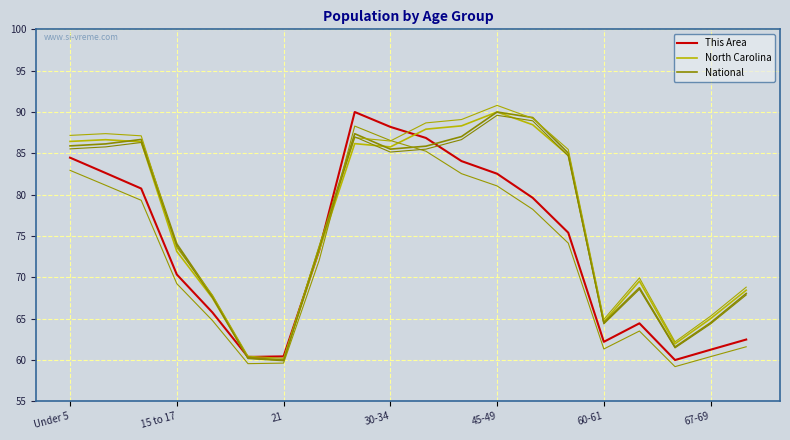

How many distinct data groups are displayed?

3